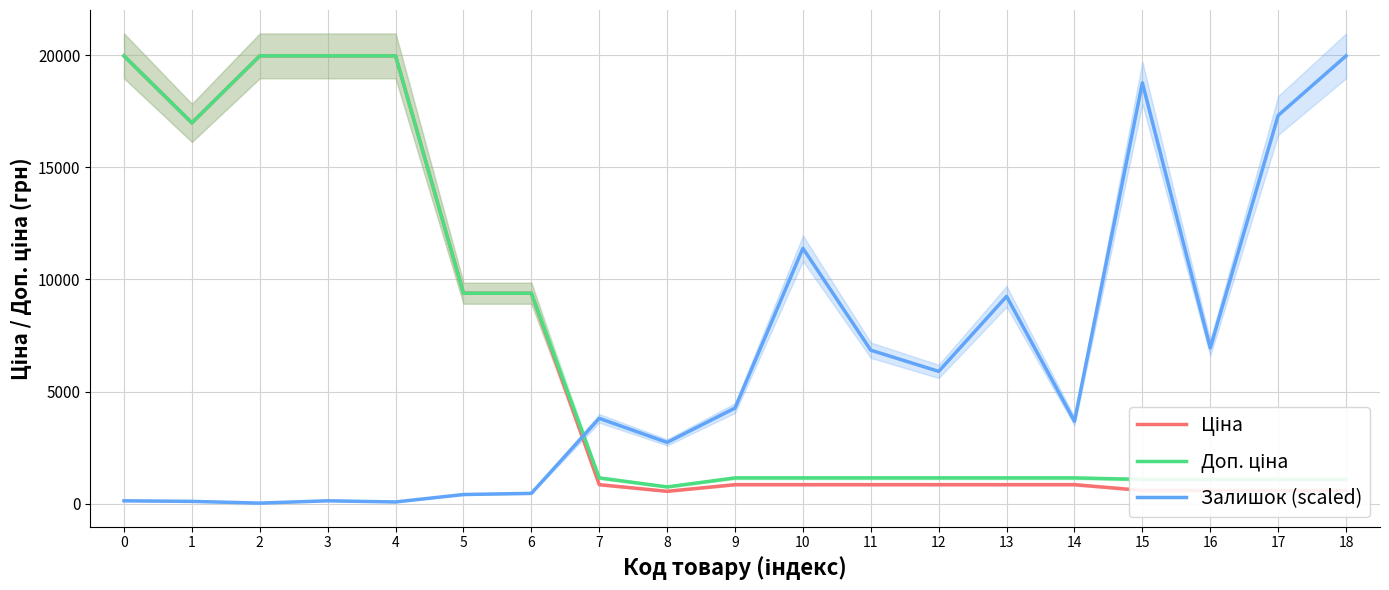

What is the difference between the second highest and minimum values in the Доп. ціна series?

19217.2